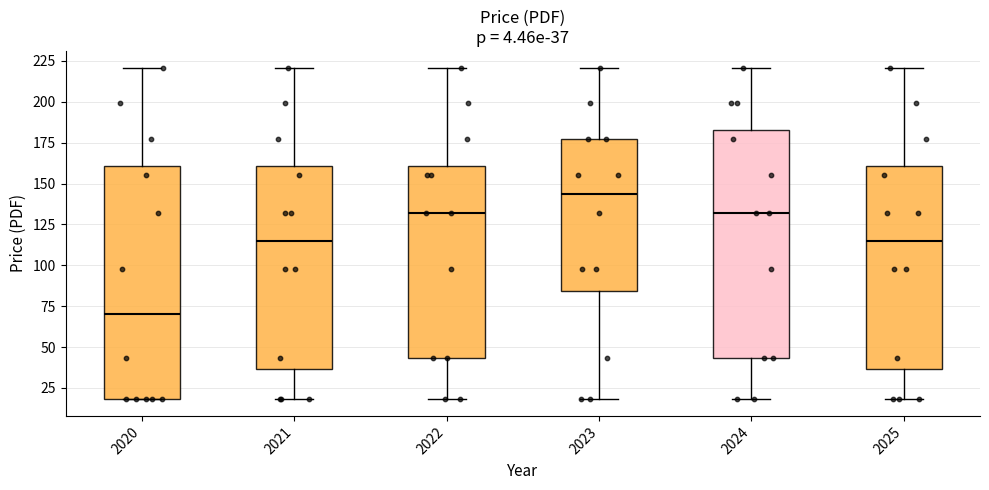

Which box's median line is the highest?

2023